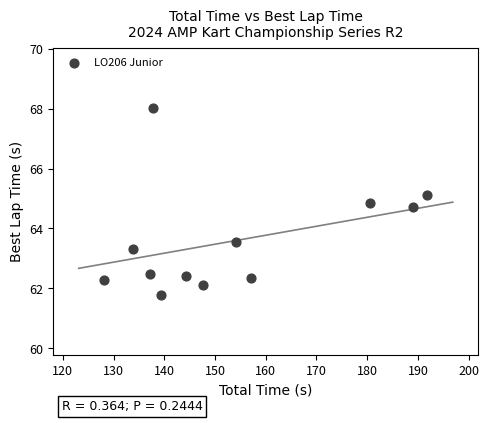

What Y value in the scatter plot is closest to 64?

63.5